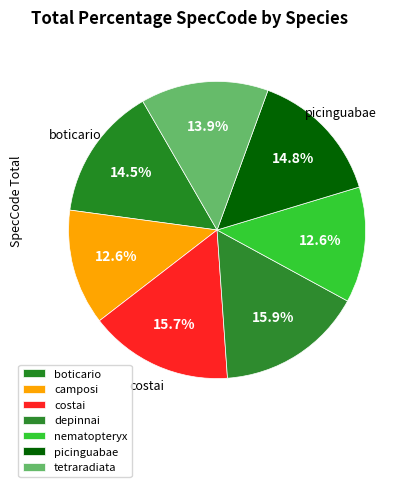

To the nearest percent, what portion does costai represent?

16%